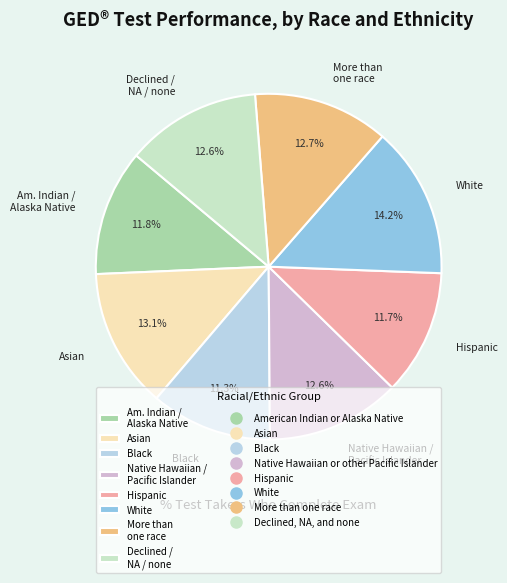

Does Black account for over 50% of the chart?

No